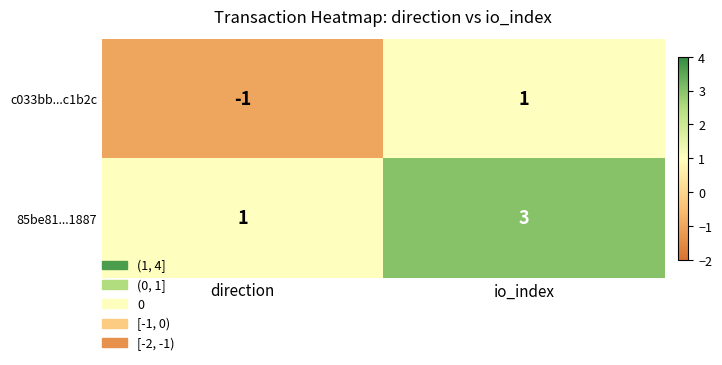

At how many categories does at least one series exceed 0?

2